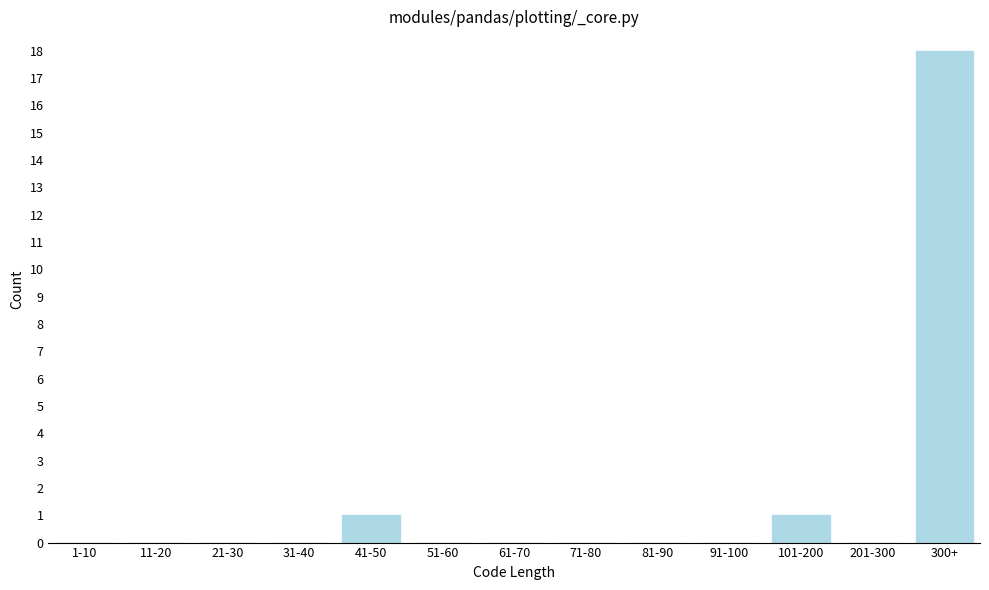

Reading left to right, extract all data points from this chart.

1-10=0	11-20=0	21-30=0	31-40=0	41-50=1	51-60=0	61-70=0	71-80=0	81-90=0	91-100=0	101-200=1	201-300=0	300+=18